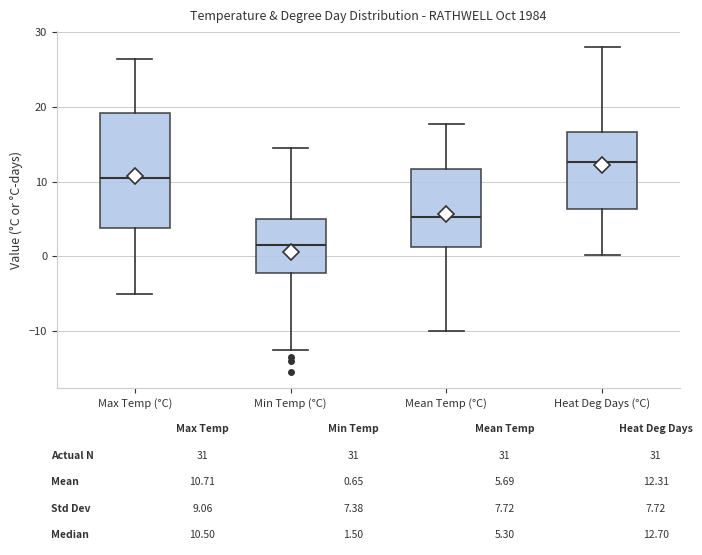

Reading left to right, transcribe this box plot: for each box, give where its median line is, the range the box spans, and where its two whiskers end, as read against the y-axis. The values are not printed on the chart, so give them approximately, as read against the axis.

Max Temp (°C): median 11, box 4 to 19, whiskers -5 to 27
Min Temp (°C): median 2, box -2 to 5, whiskers -12 to 15
Mean Temp (°C): median 5, box 1 to 12, whiskers -10 to 18
Heat Deg Days (°C): median 13, box 6 to 17, whiskers 0 to 28